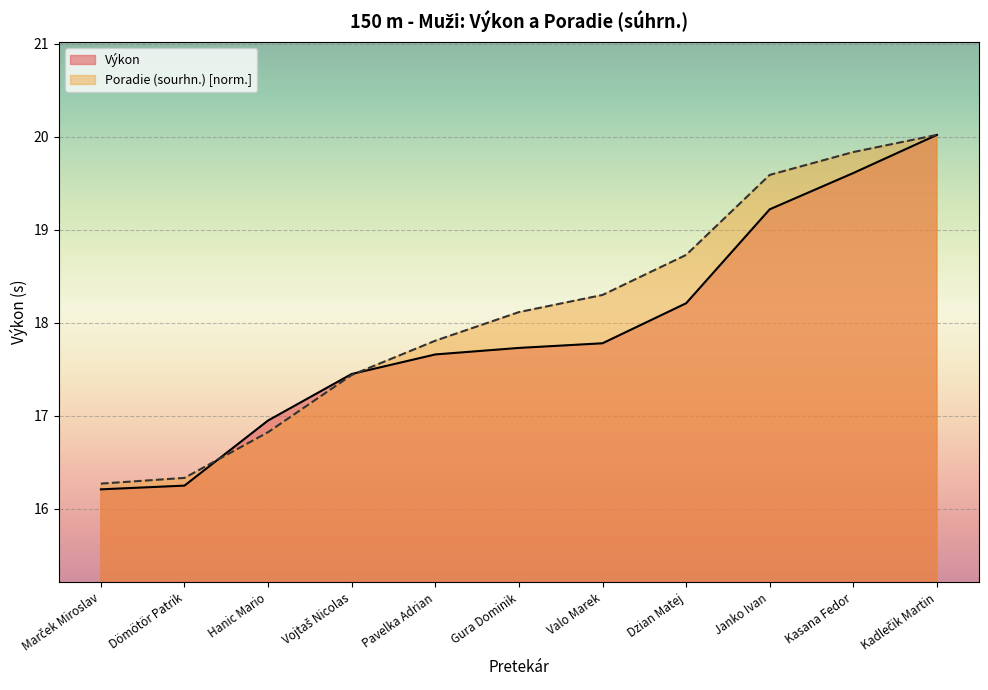

Is it true that Výkon equals 8.2 at Kadlečik Martin?

False